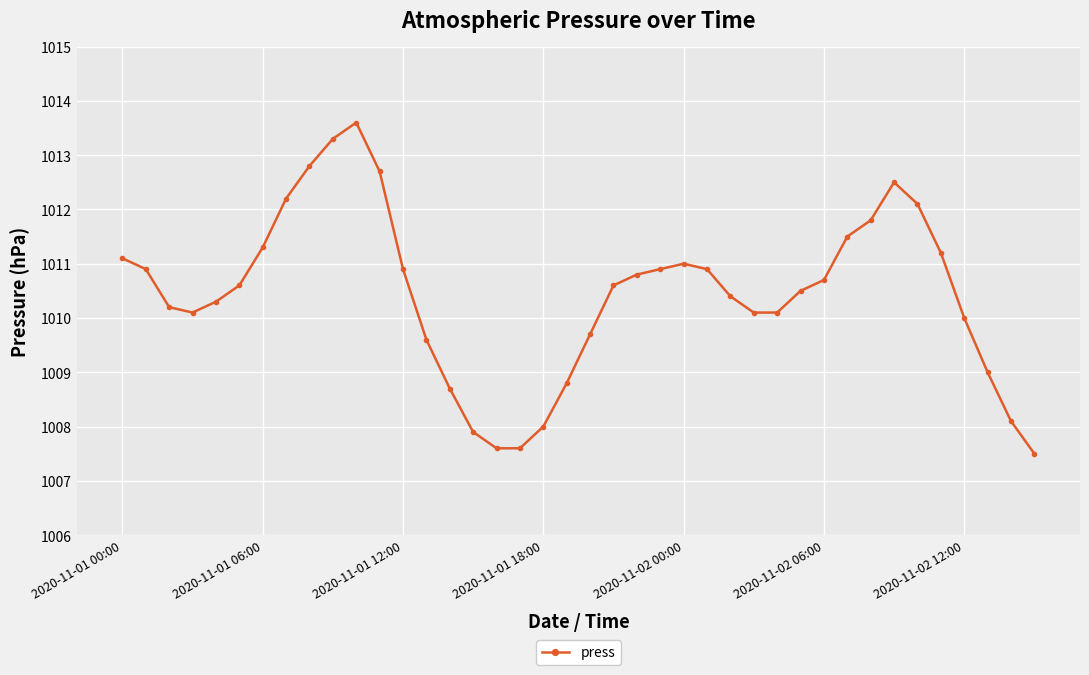

What is the difference between the maximum and minimum values?

6.1